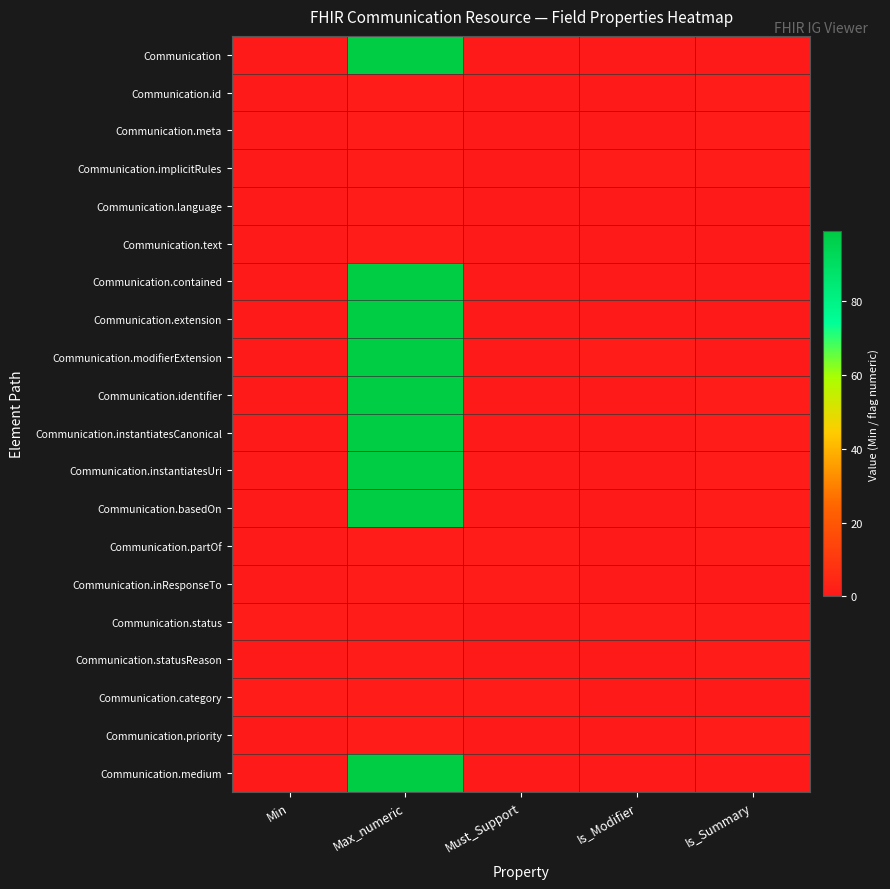

Rank the series at Must_Support from lowest to highest value.

Communication, Communication.id, Communication.meta, Communication.implicitRules, Communication.language, Communication.text, Communication.contained, Communication.extension, Communication.modifierExtension, Communication.identifier, Communication.instantiatesCanonical, Communication.instantiatesUri, Communication.basedOn, Communication.status, Communication.statusReason, Communication.priority, Communication.medium, Communication.partOf, Communication.inResponseTo, Communication.category